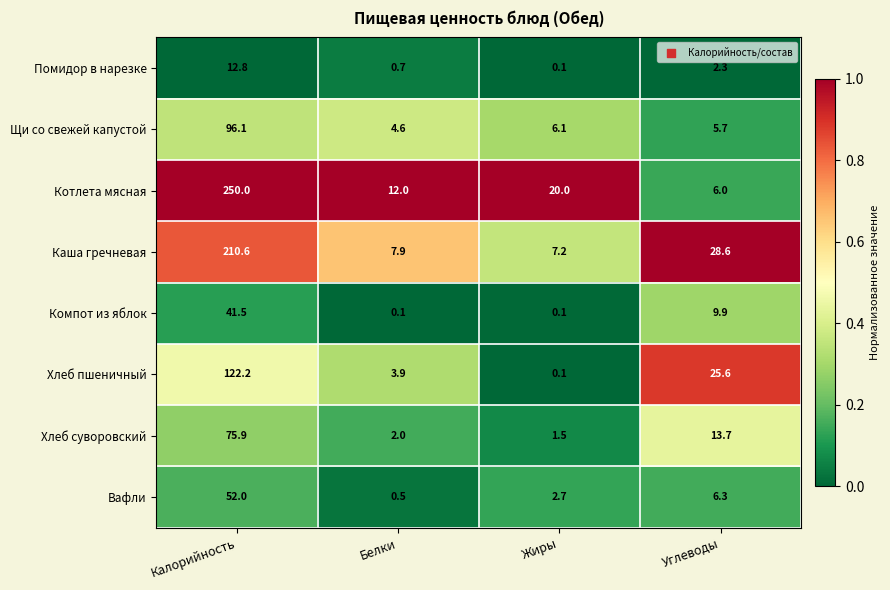

Which series has the largest range (max minus min)?

Котлета мясная